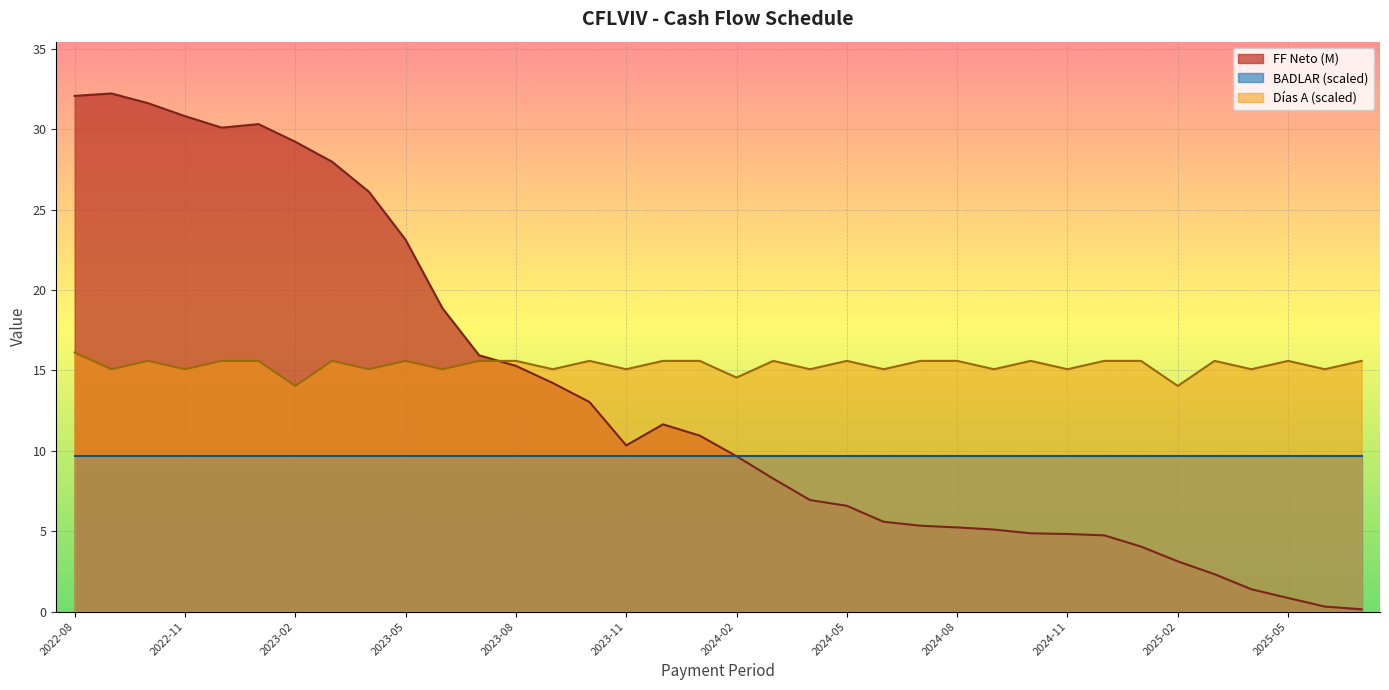

List the series in order of their overall mean, highest first.

Días A (scaled), FF Neto (M), BADLAR (scaled)